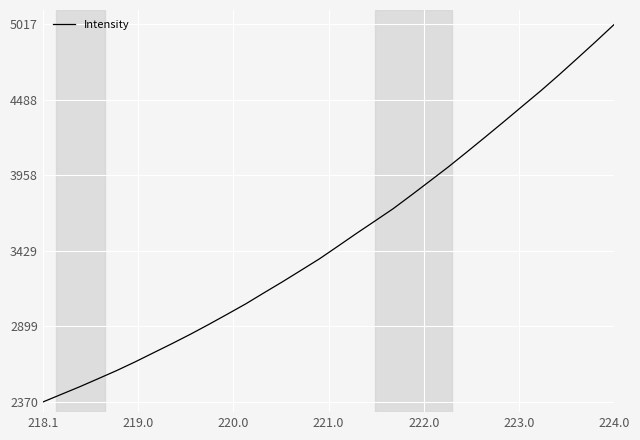

What is the smallest value displayed?

2369.7